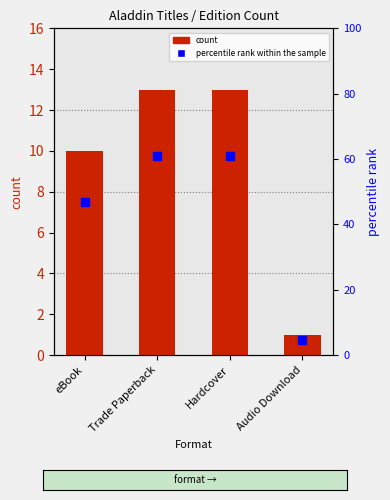

Are the bars horizontal?

No